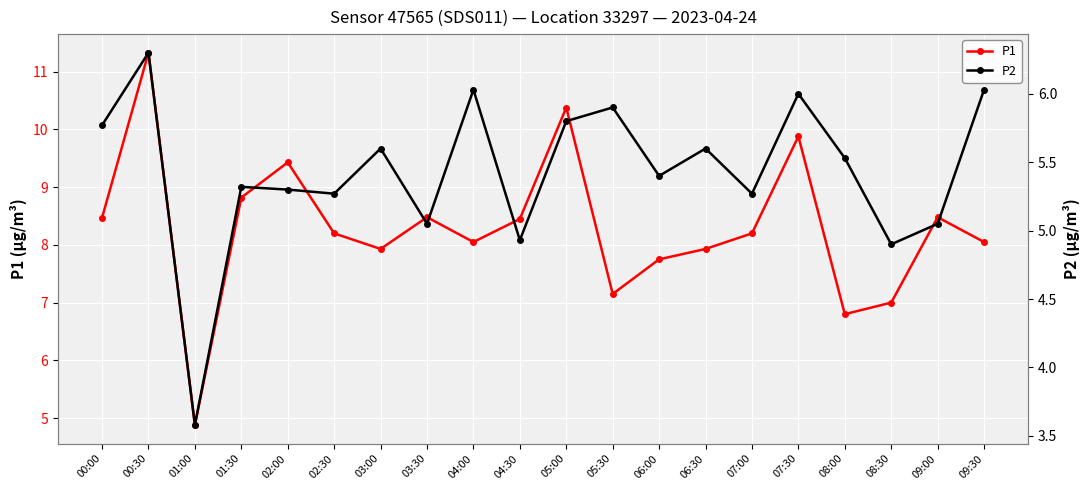

True or false: P2 and P1 cross at least once.

False